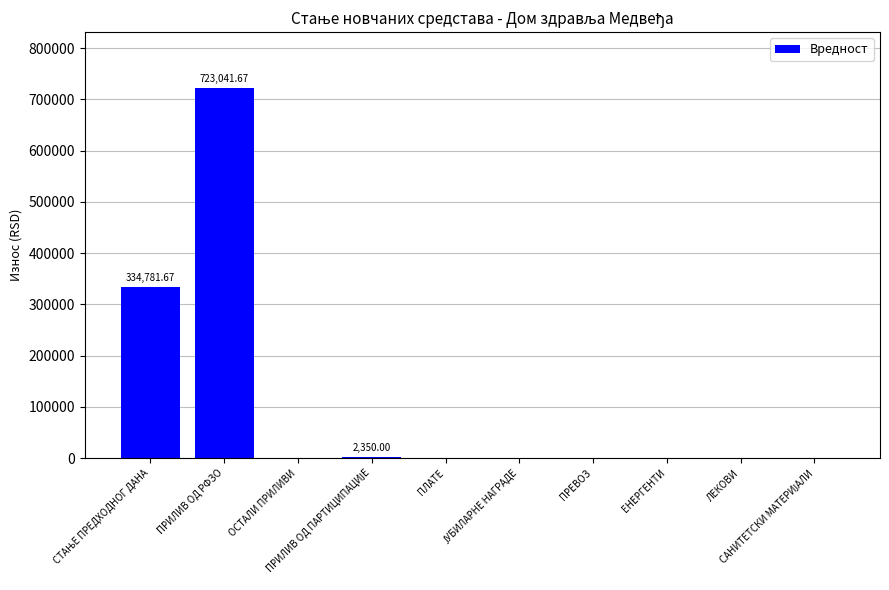

Reading left to right, what are all the values shown in this chart?

СТАЊЕ ПРЕДХОДНОГ ДАНА=334781.7	ПРИЛИВ ОД РФЗО=723041.7	ОСТАЛИ ПРИЛИВИ=0.0	ПРИЛИВ ОД ПАРТИЦИПАЦИЈЕ=2350.0	ПЛАТЕ=0.0	ЈУБИЛАРНЕ НАГРАДЕ=0.0	ПРЕВОЗ=0.0	ЕНЕРГЕНТИ=0.0	ЛЕКОВИ=0.0	САНИТЕТСКИ МАТЕРИЈАЛИ=0.0